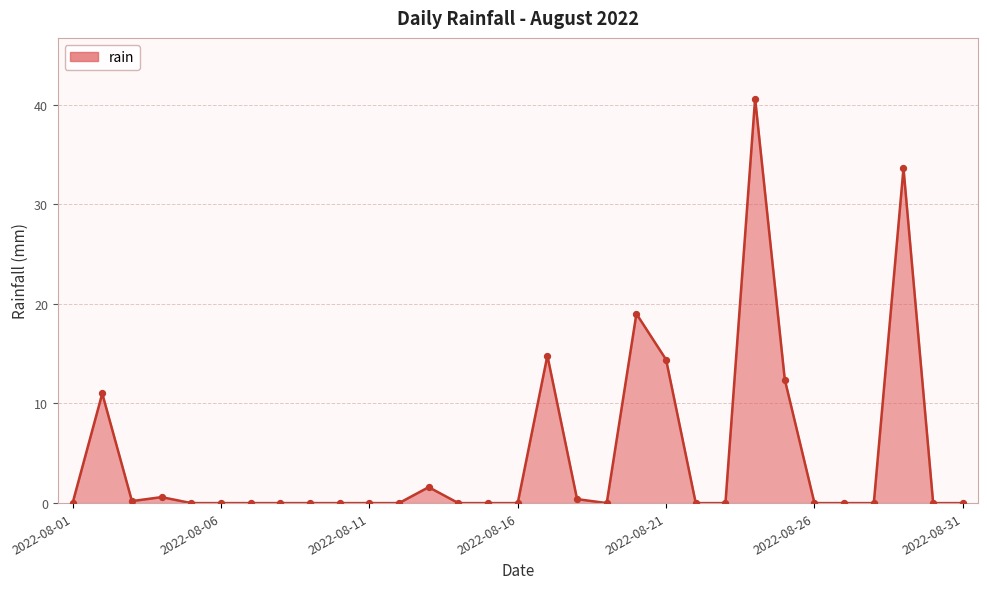

What is the difference between the maximum and minimum values?

40.6